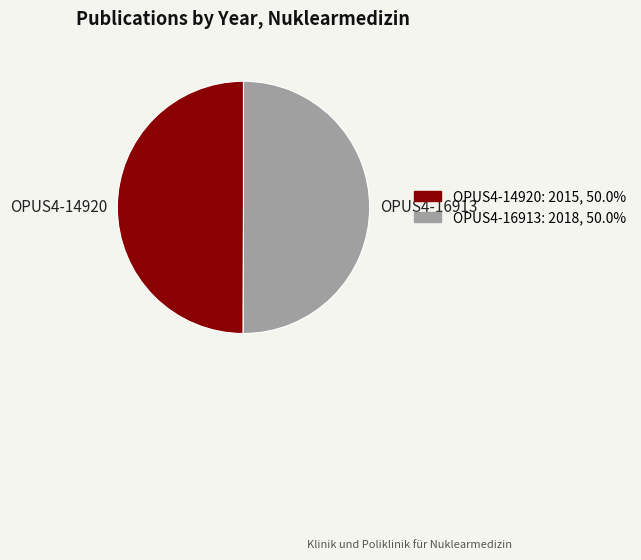

Combined, do OPUS4-14920 and OPUS4-16913 account for over 50%?

Yes